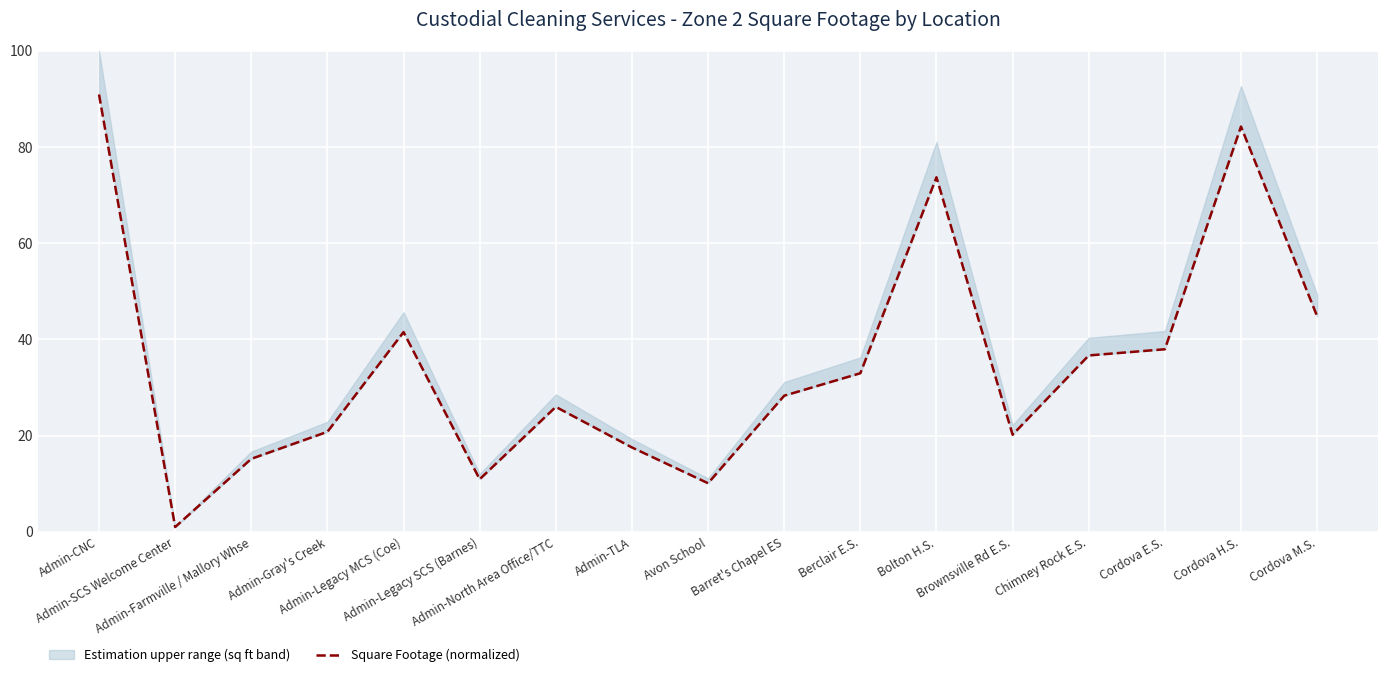

Reading left to right, list all the values displayed in this chart.

Admin-CNC=90.9	Admin-SCS Welcome Center=1.0	Admin-Farmville / Mallory Whse=15.1	Admin-Gray's Creek=20.8	Admin-Legacy MCS (Coe)=41.5	Admin-Legacy SCS (Barnes)=10.9	Admin-North Area Office/TTC=26.0	Admin-TLA=17.5	Avon School=10.1	Barret's Chapel ES=28.3	Berclair E.S.=32.9	Bolton H.S.=73.7	Brownsville Rd E.S.=20.2	Chimney Rock E.S.=36.6	Cordova E.S.=37.9	Cordova H.S.=84.2	Cordova M.S.=44.8